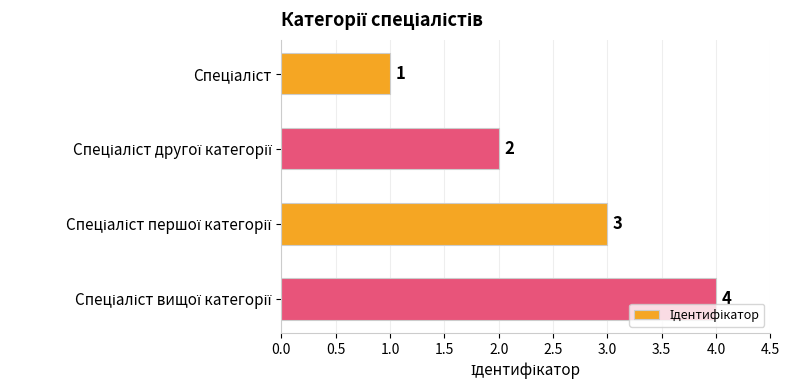

Count the values in the range 2 to 4.

3